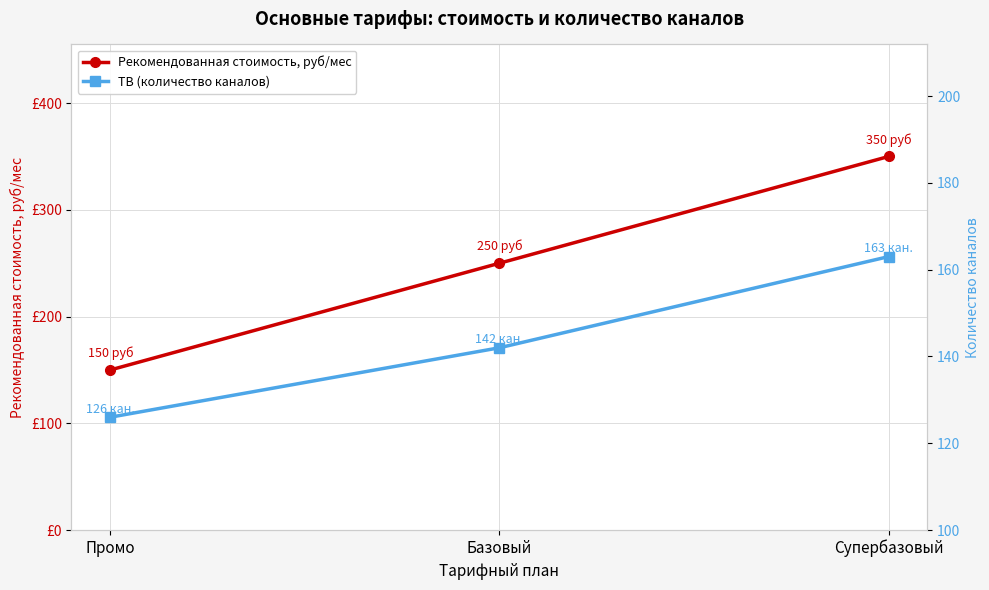

What is the sum of the ТВ (количество каналов) values at Супербазовый and Базовый?

305